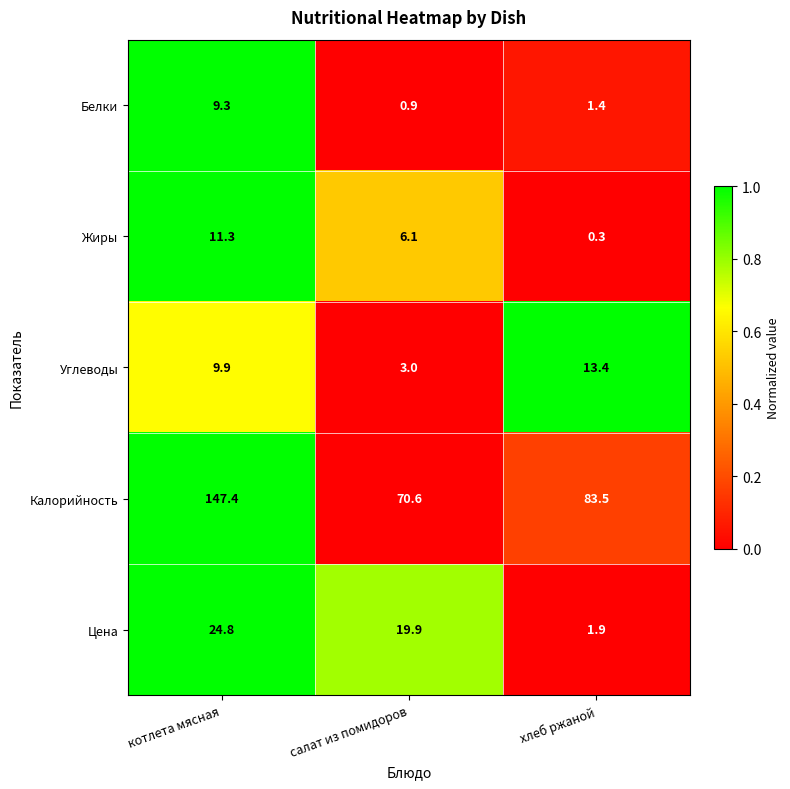

How many distinct data groups are displayed?

5